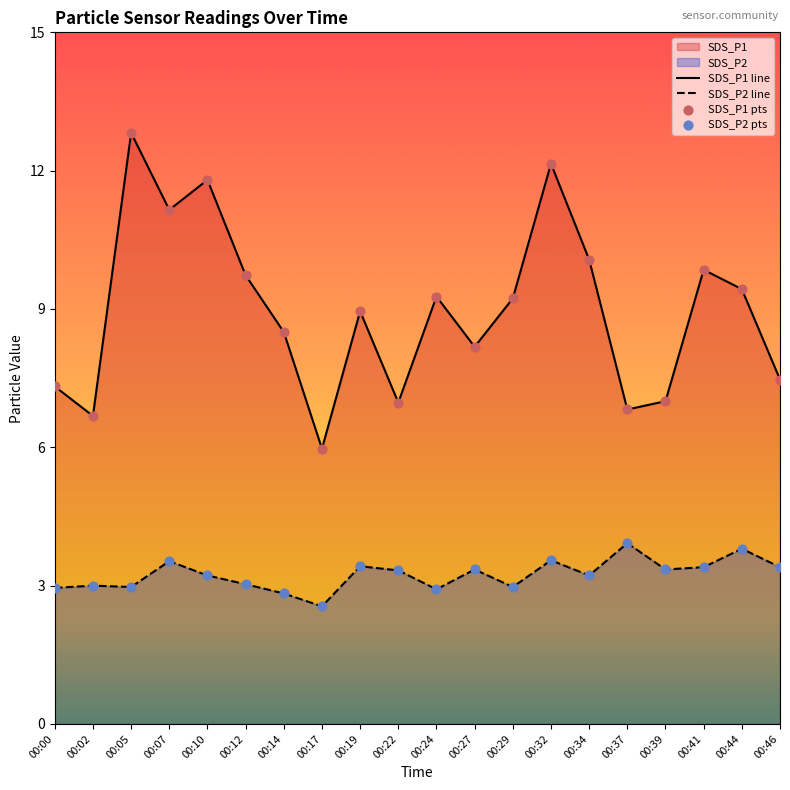

The SDS_P1 line series shows 10.1 at 00:34. True or false?

True